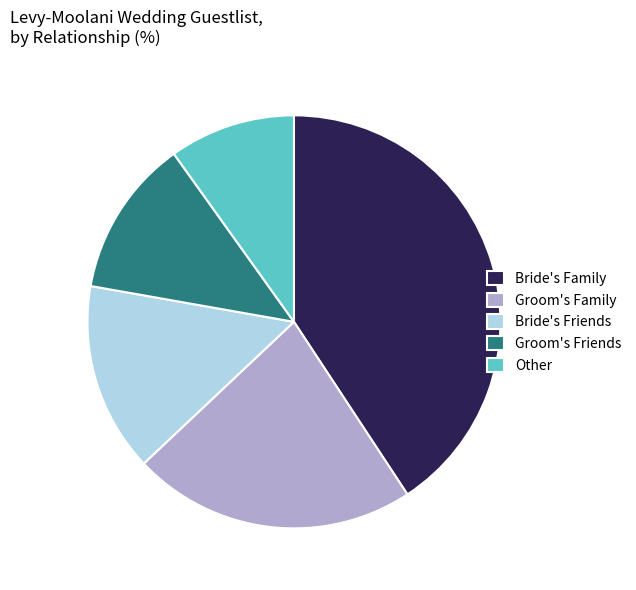

Rank the categories by value from lowest to highest.

Other, Groom's Friends, Bride's Friends, Groom's Family, Bride's Family